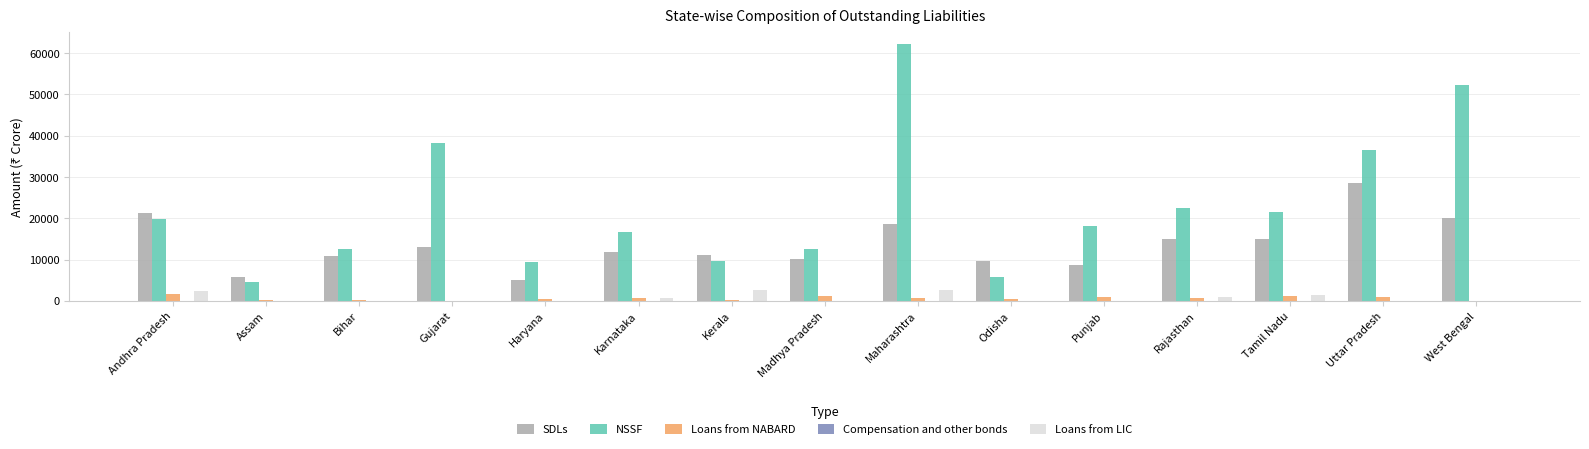

Which series has the largest range (max minus min)?

NSSF